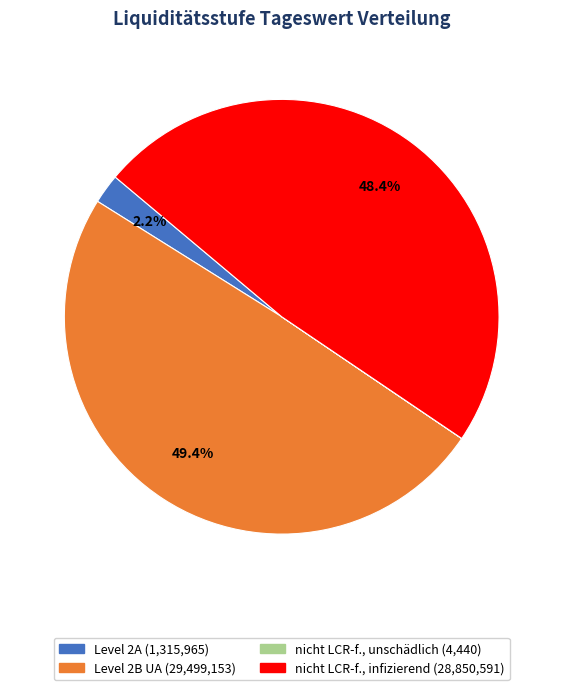

To the nearest percent, what is the difference between the largest and smallest slice percentages?

49%